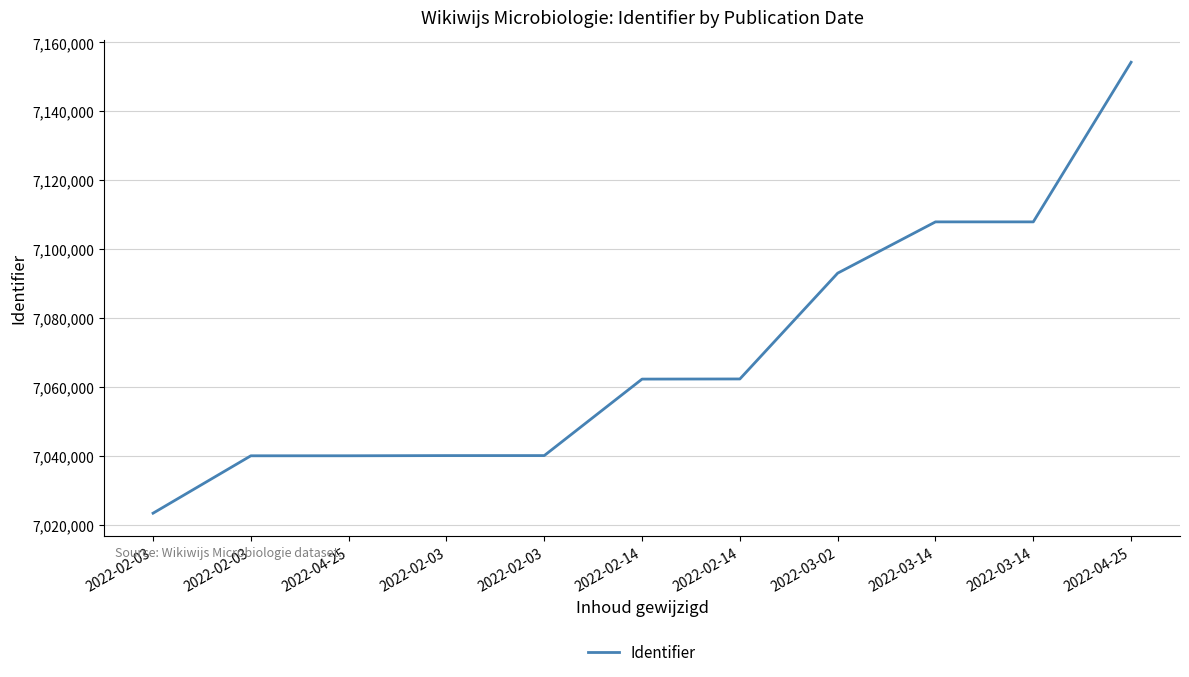

What is the average value?

7070111